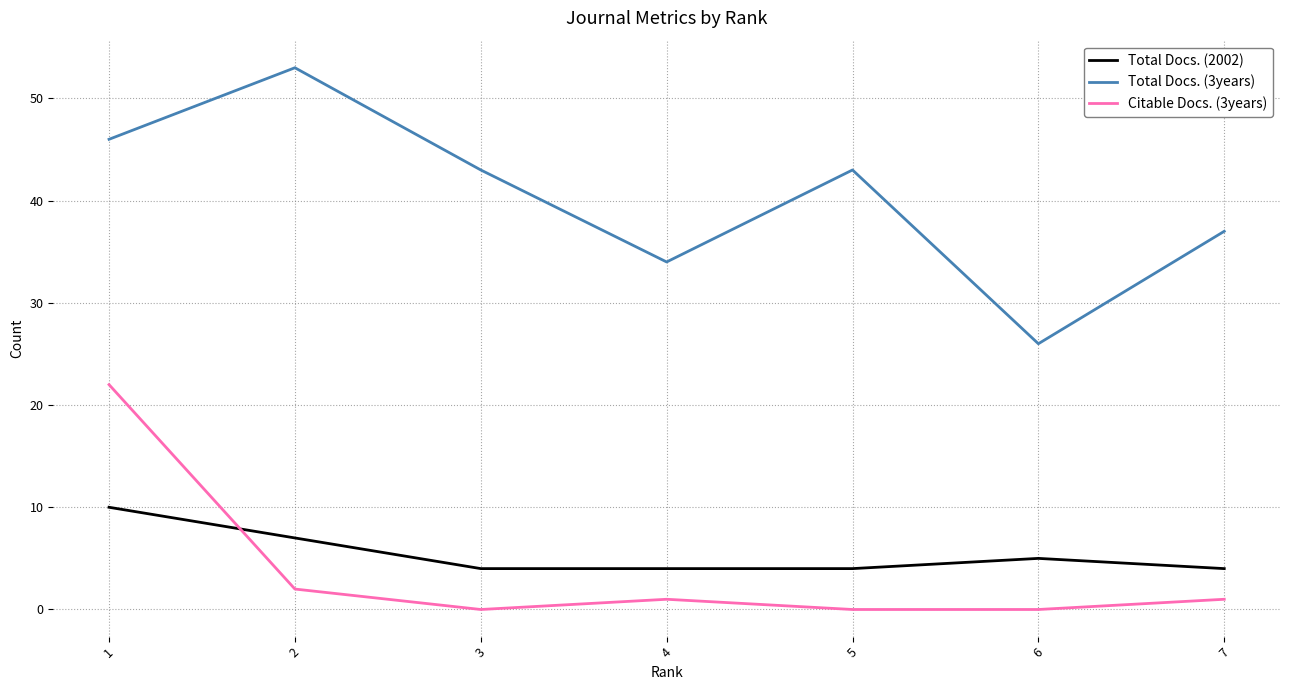

Reading left to right, list all the values displayed in this chart.

Total Docs. (2002): 1=10	2=7	3=4	4=4	5=4	6=5	7=4
Total Docs. (3years): 1=46	2=53	3=43	4=34	5=43	6=26	7=37
Citable Docs. (3years): 1=22	2=2	3=0	4=1	5=0	6=0	7=1